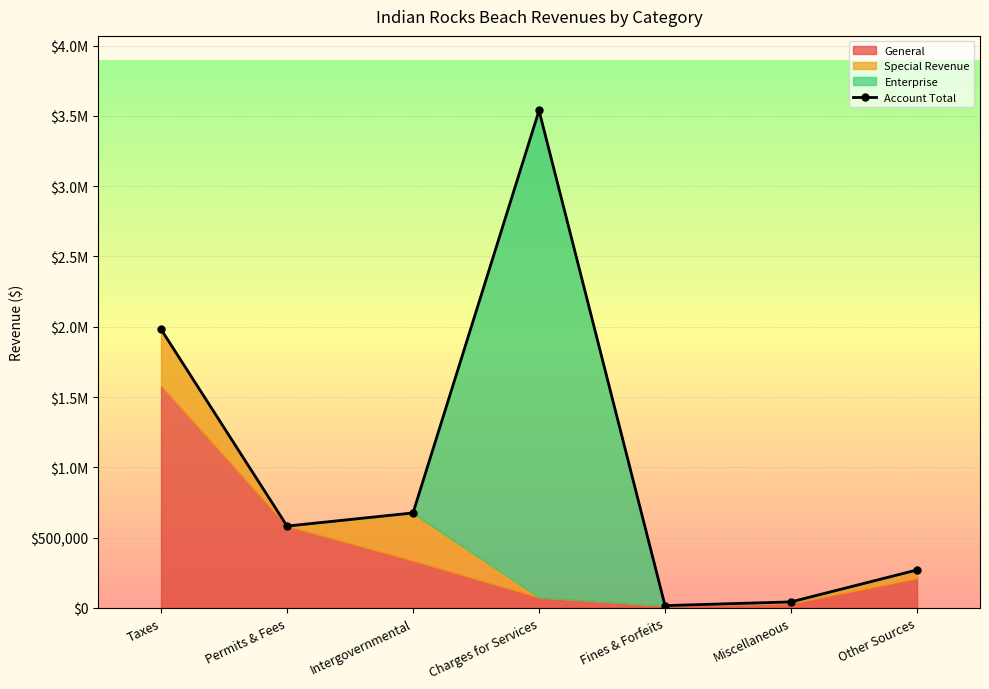

How many lines are shown in the chart?

1